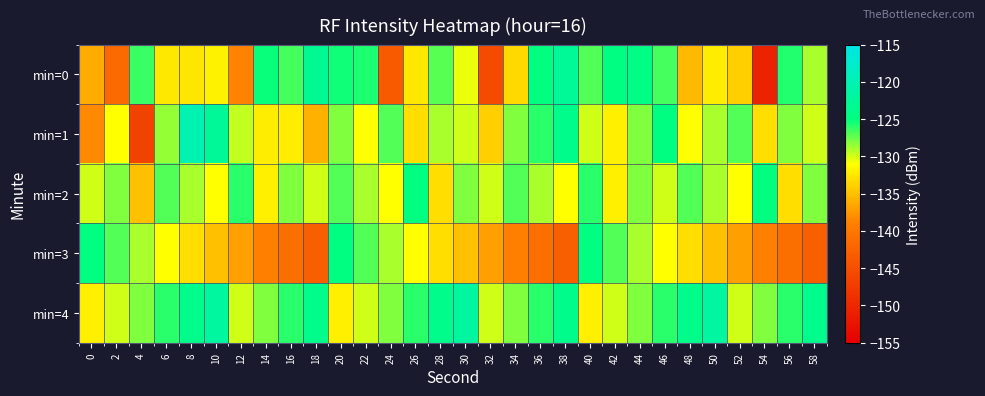

Which series has the largest total across all categories?

min=4